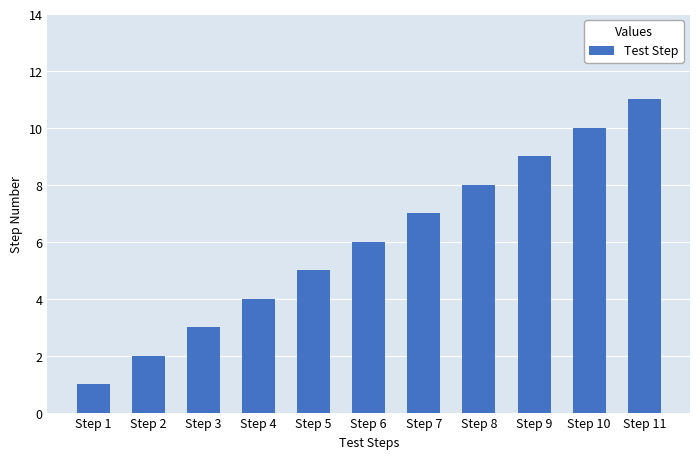

What is the ratio of the value at Step 8 to the value at Step 7?

1.1